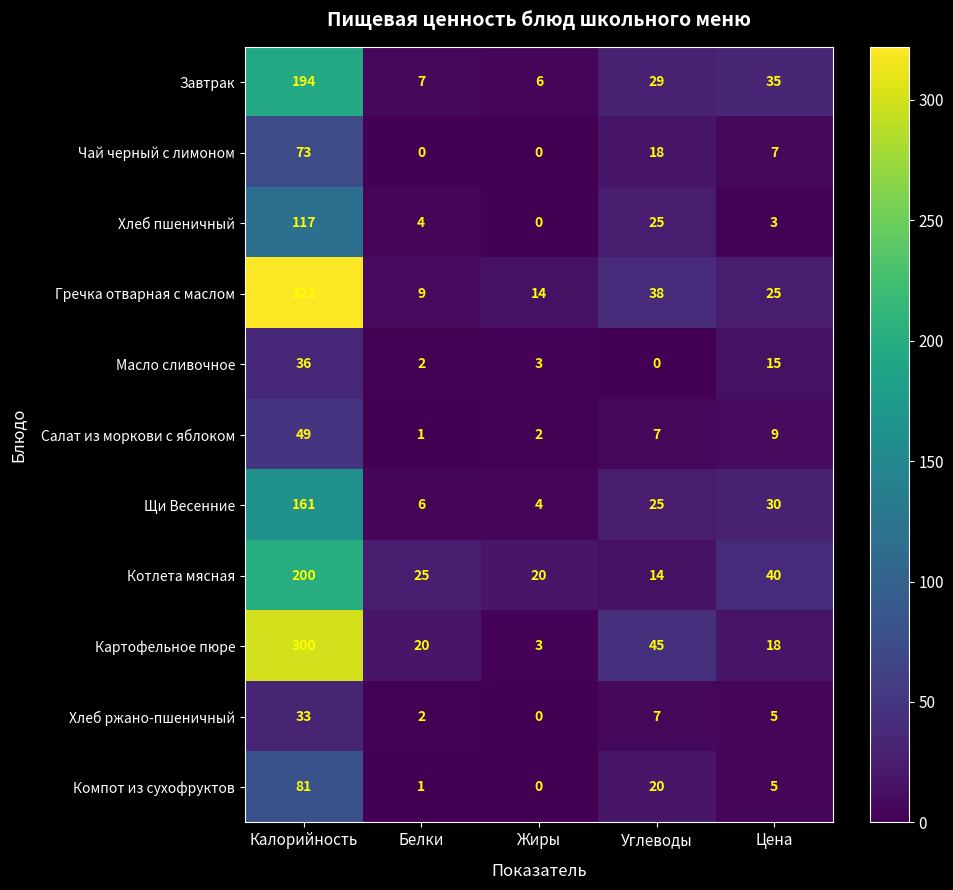

The value of Завтрак at Углеводы is 29. True or false?

True